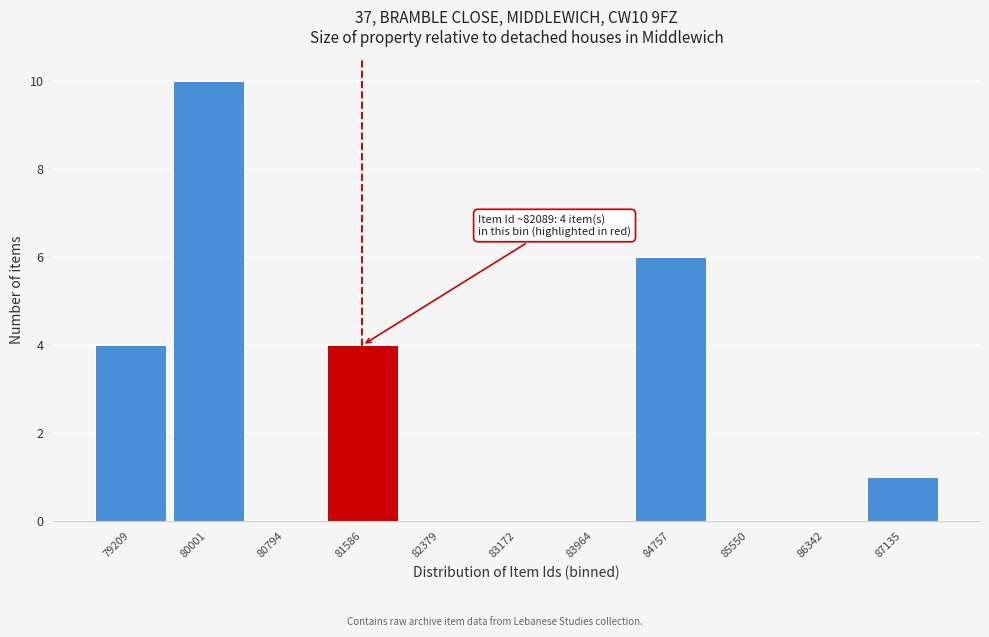

Reading right to left, what are all the values shown in this chart?

87135=1	86342=0	85550=0	84757=6	83964=0	83172=0	82379=0	81586=4	80794=0	80001=10	79209=4